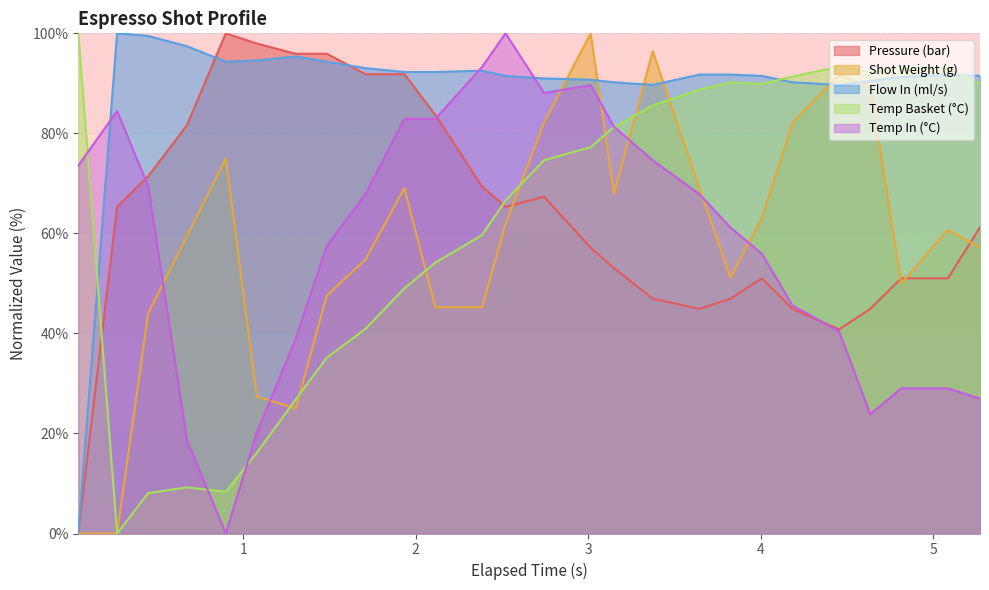

After their last crossing, which series has the higher values: Pressure (bar) or Temp Basket (°C)?

Temp Basket (°C)